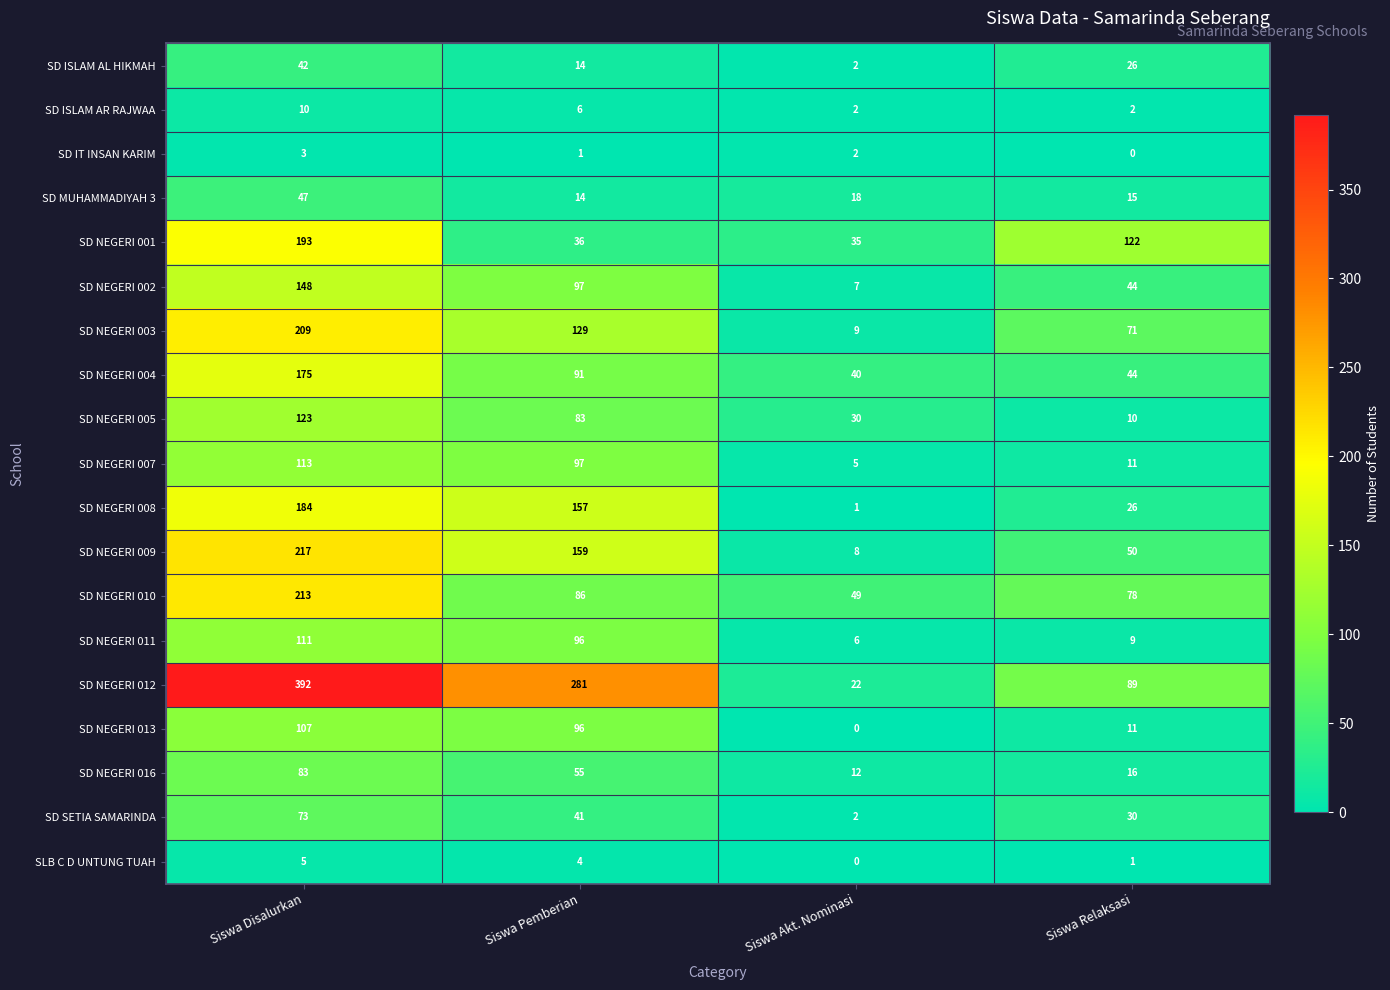

How many SD NEGERI 013 values are between 11 and 107?

3